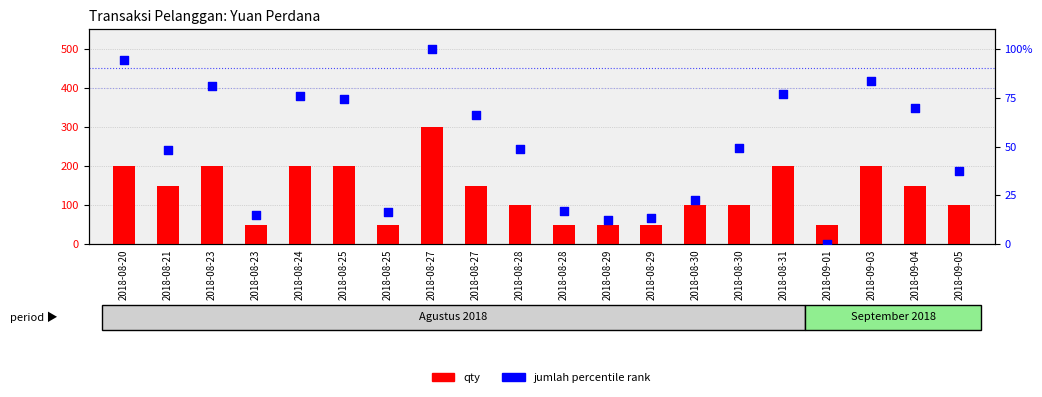

Which series reaches the maximum Y coordinate?

qty (x50k IDR scale)